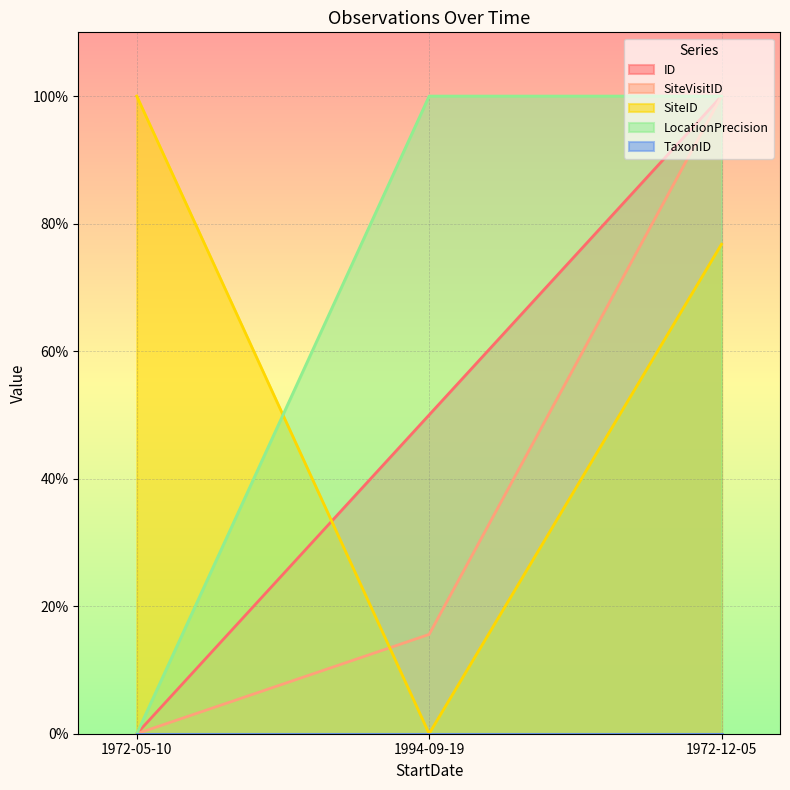

Is the value of SiteVisitID at 1994-09-19 greater than the value of LocationPrecision at 1994-09-19?

No